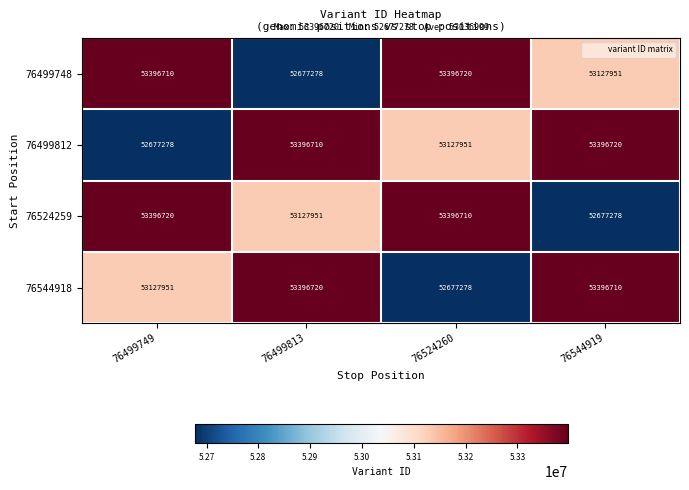

What is the difference between the 76544918 values at 76499749 and 76544919?

268759